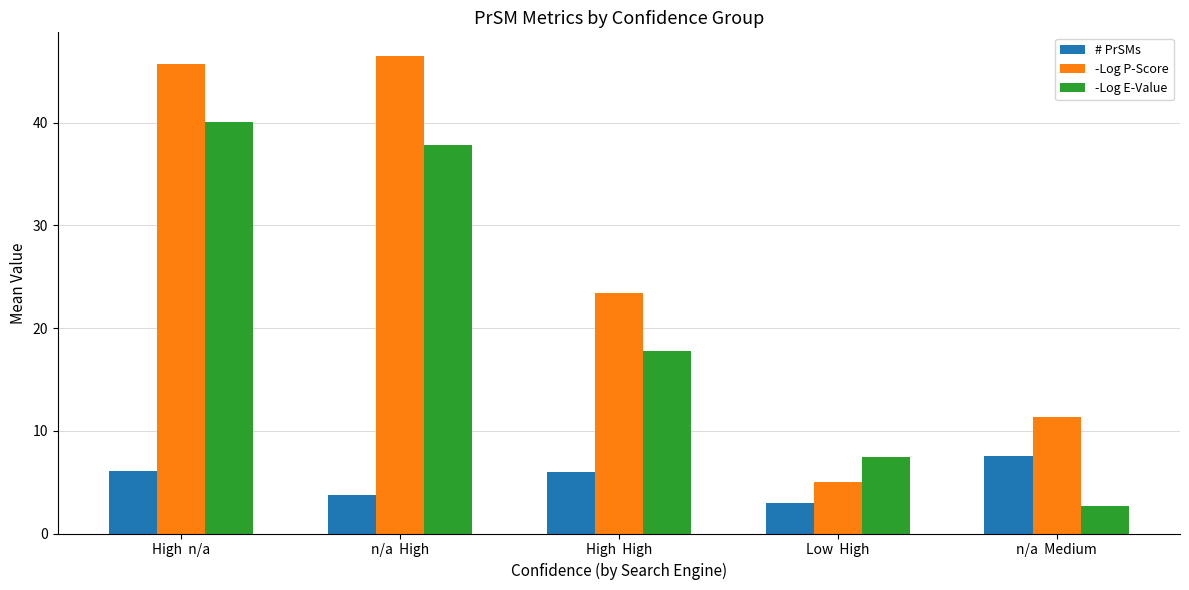

What is the minimum value shown in the chart?

2.7